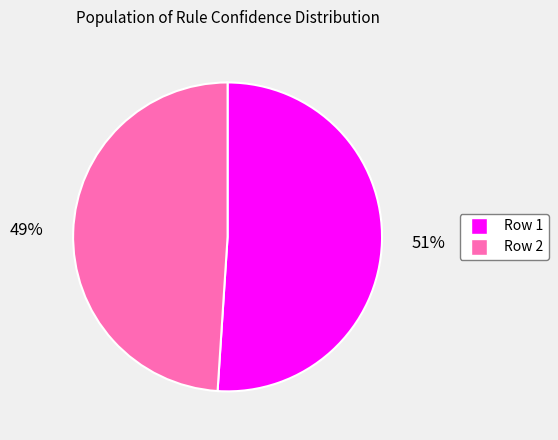

Is it true that Row 1 is 51% of the pie?

True